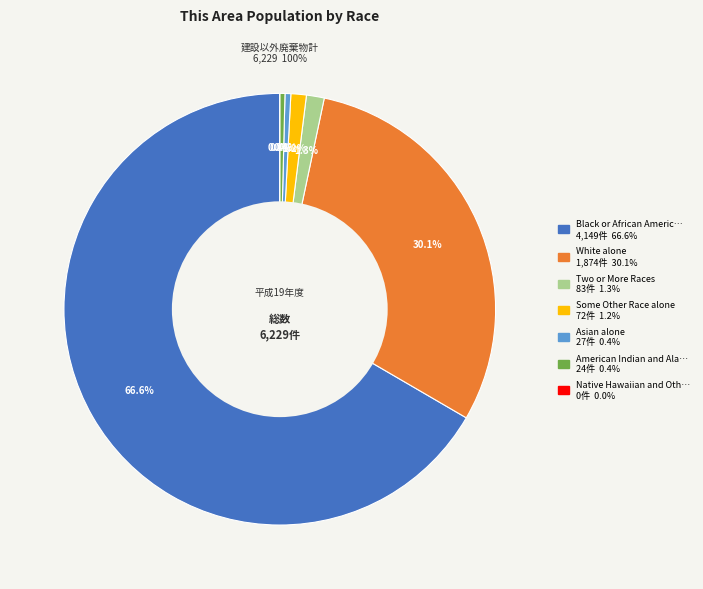

Which has a higher value, American Indian and Alaska Native or Native Hawaiian and Other Pacific?

American Indian and Alaska Native